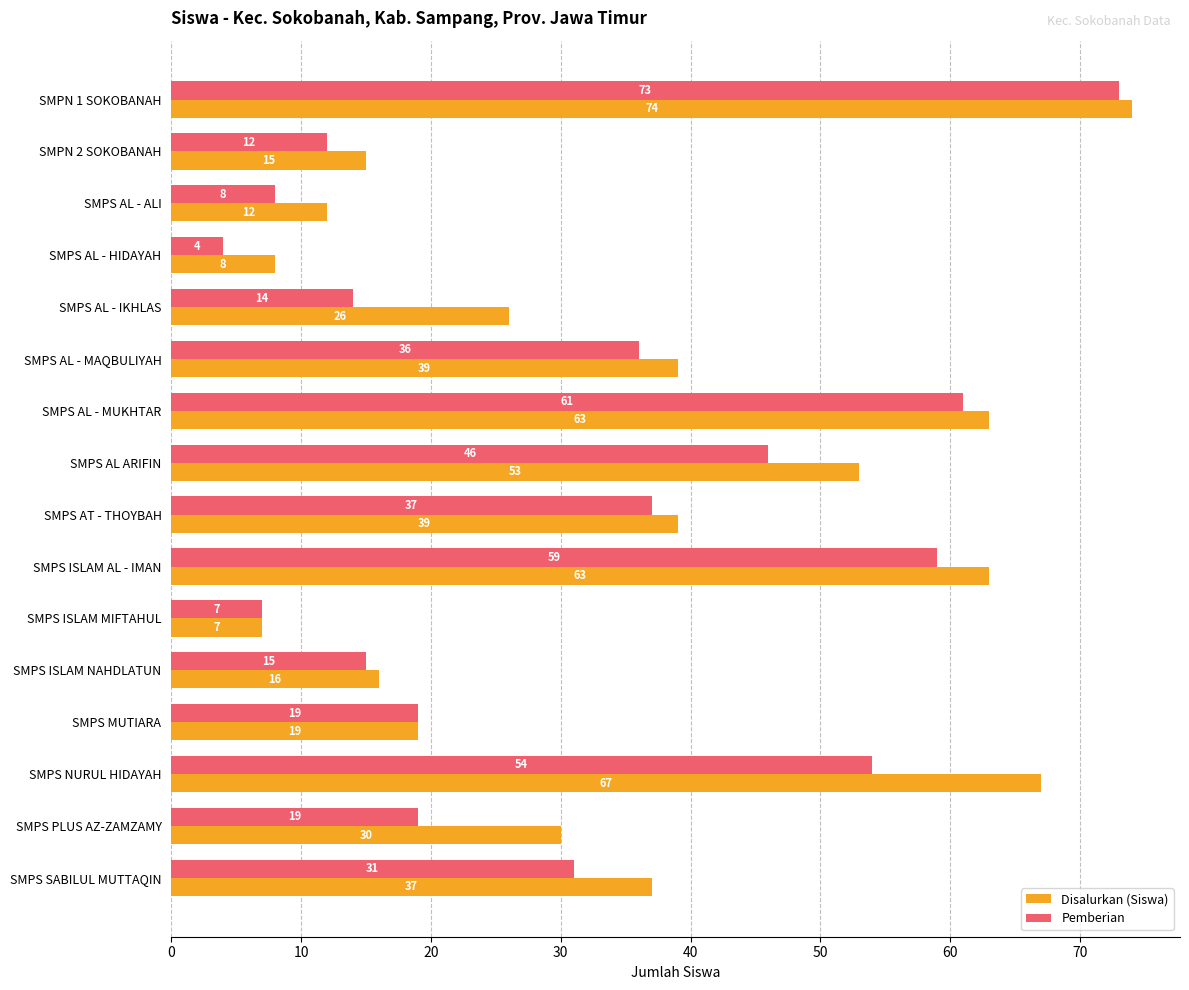

True or false: Pemberian has a value of 17 at SMPS SABILUL MUTTAQIN.

False